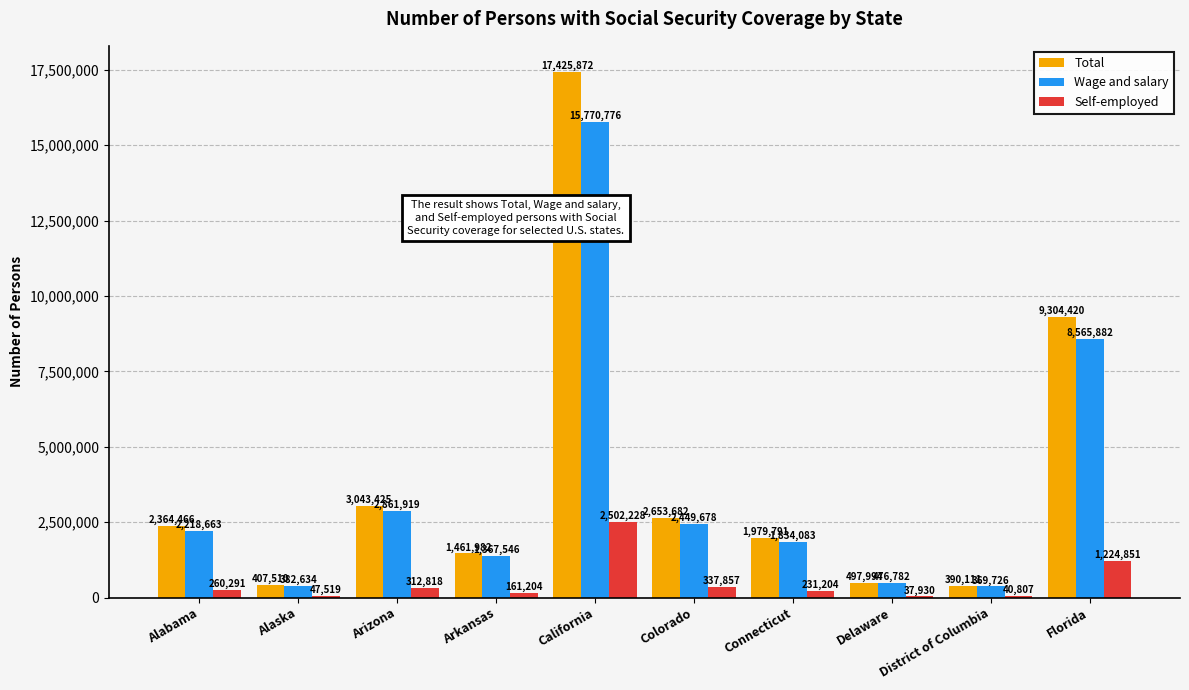

Which series has the widest spread of values?

Total